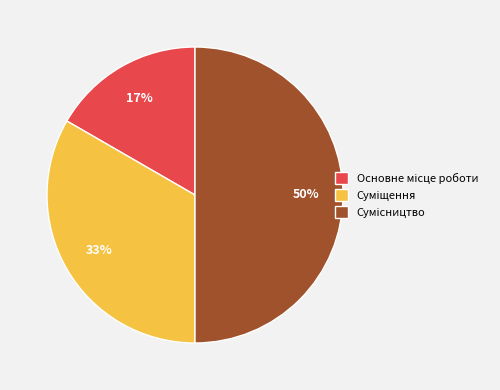

To the nearest percent, what is the average slice percentage?

33%